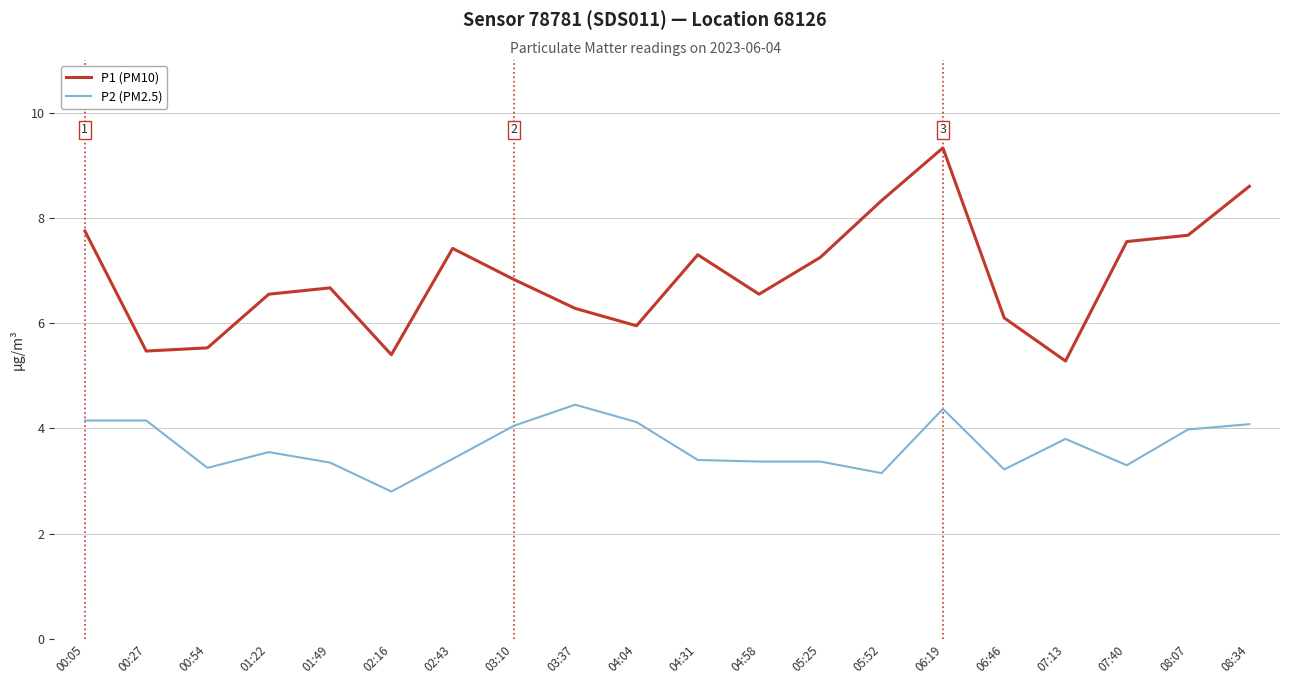

What position from the left is 01:22?

4